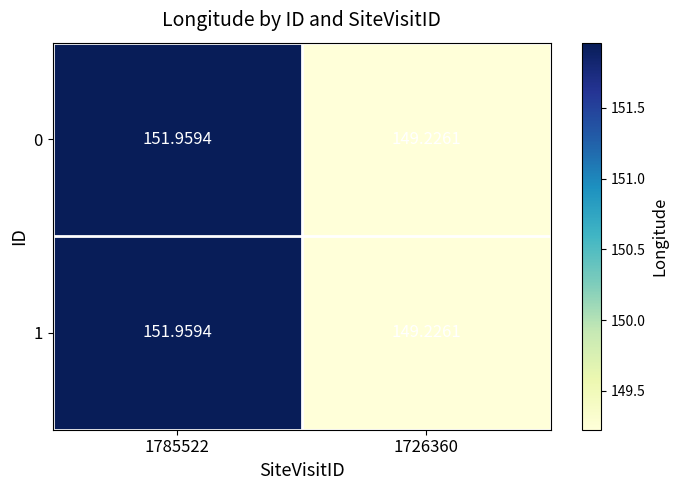

How many categories are shown in the chart?

2